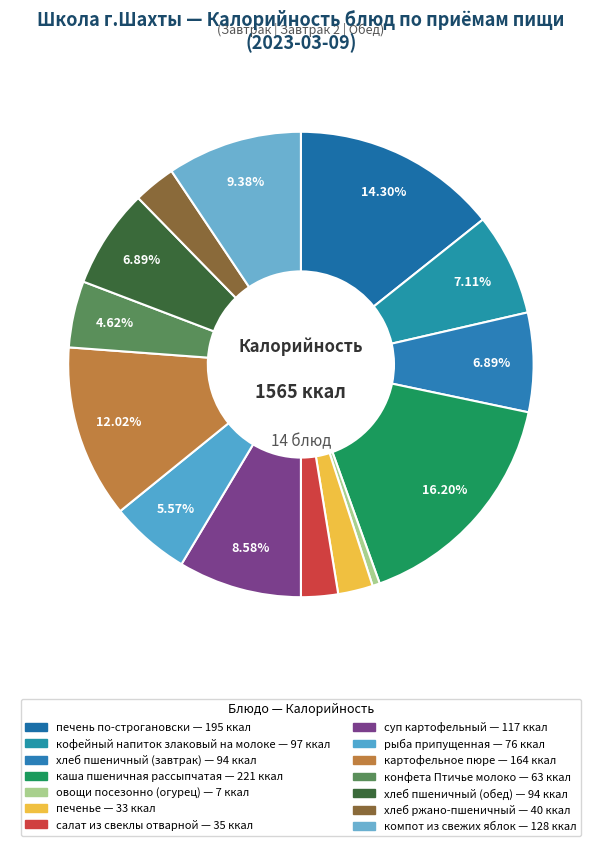

Which category has the biggest portion of the pie?

каша пшеничная рассыпчатая